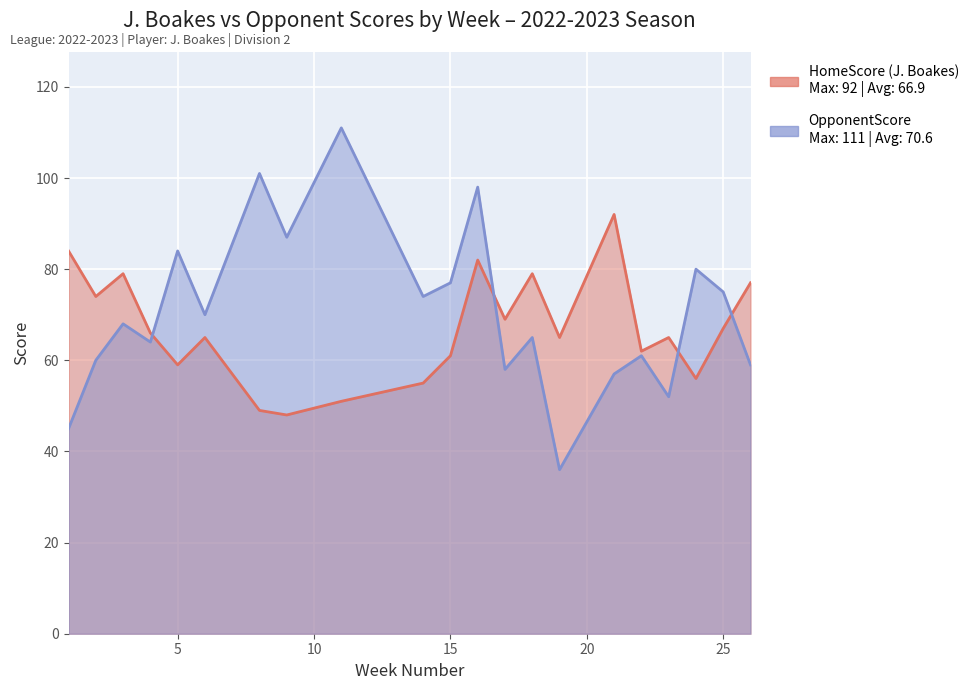

Reading left to right, list all the values displayed in this chart.

HomeScore (J. Boakes): 84	74	79	66	59	65	49	48	51	55	61	82	69	79	65	92	62	65	56	67	77
OpponentScore: 45	60	68	64	84	70	101	87	111	74	77	98	58	65	36	57	61	52	80	75	59